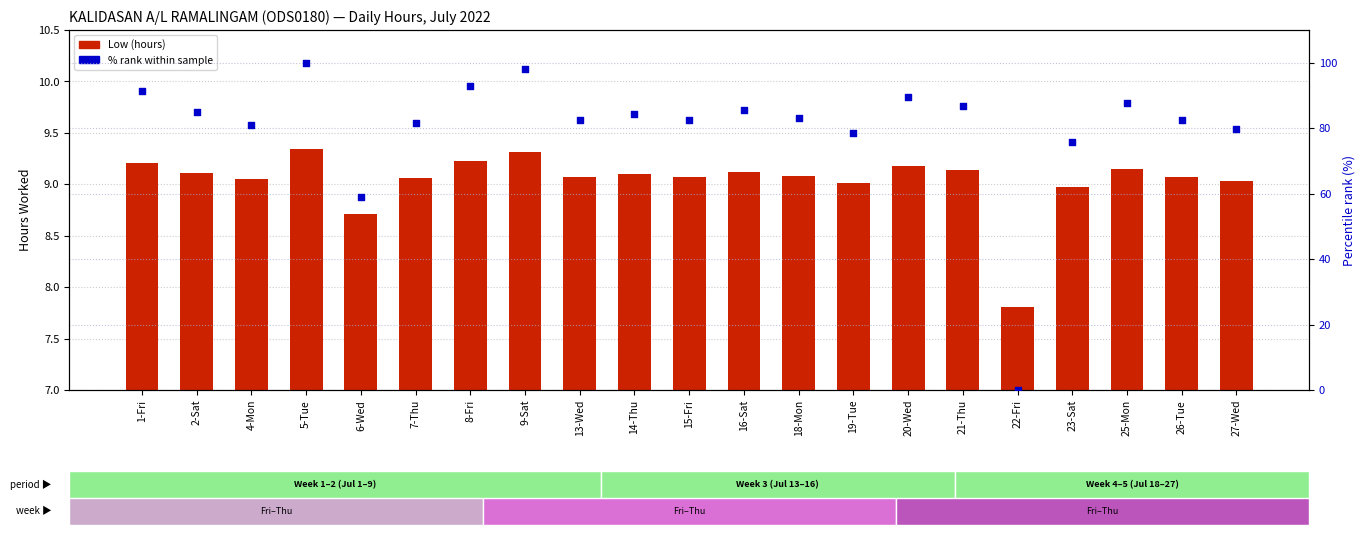

Which series has the largest Y range (max minus min)?

% rank within sample